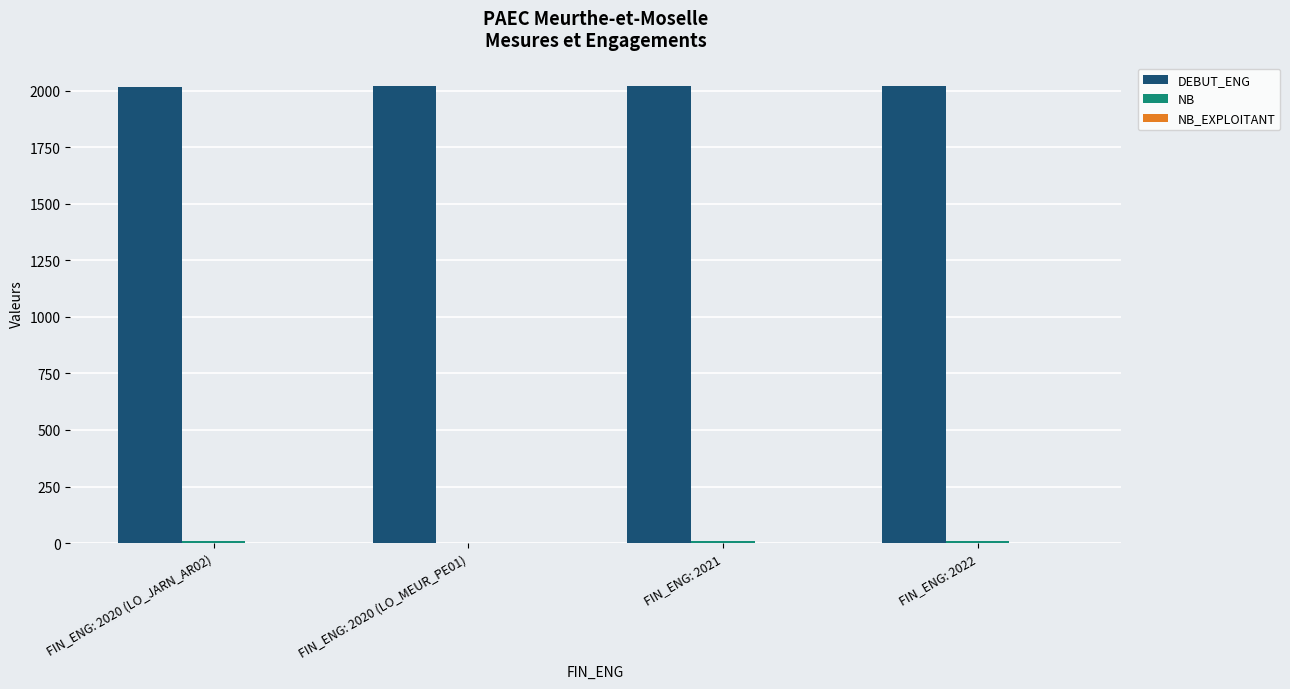

What is the sum of the DEBUT_ENG values at FIN_ENG: 2020 (LO_MEUR_PE01) and FIN_ENG: 2022?

4042